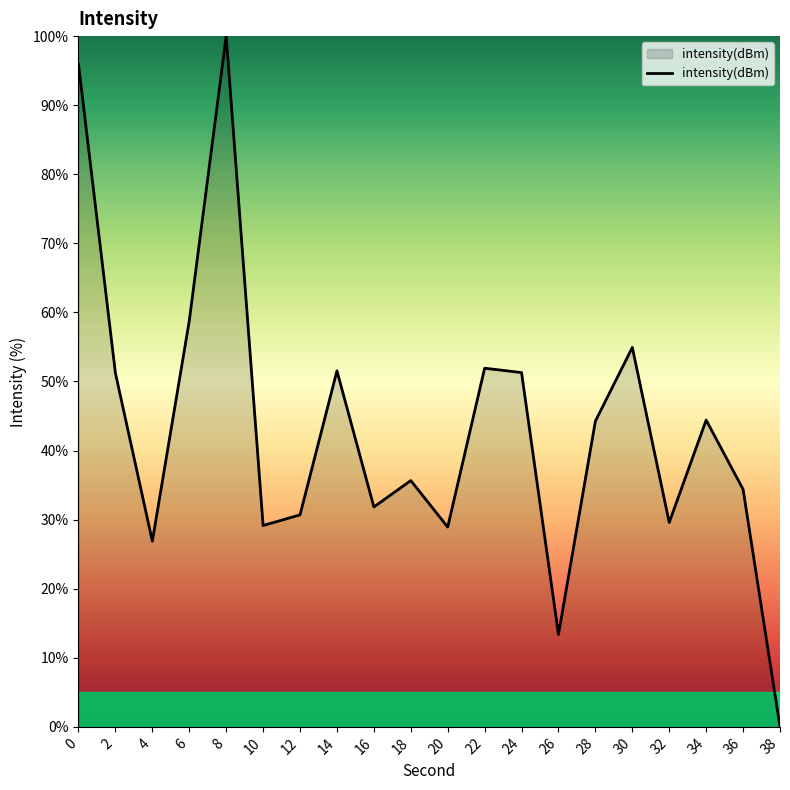

What is the greatest value displayed?

100.0